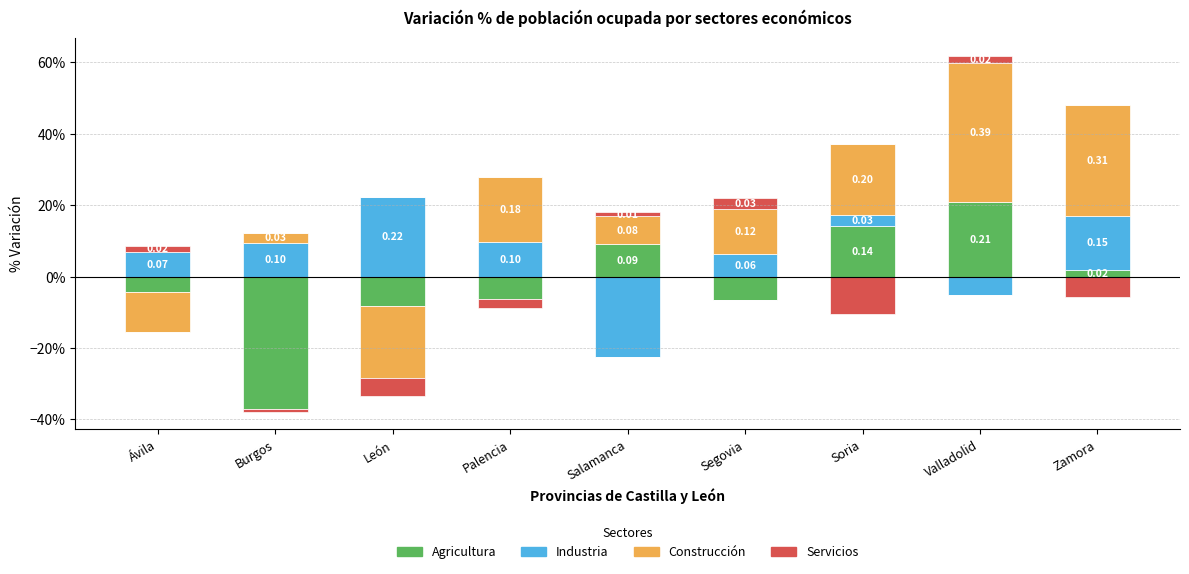

What is the total value across all series at Segovia?

0.2